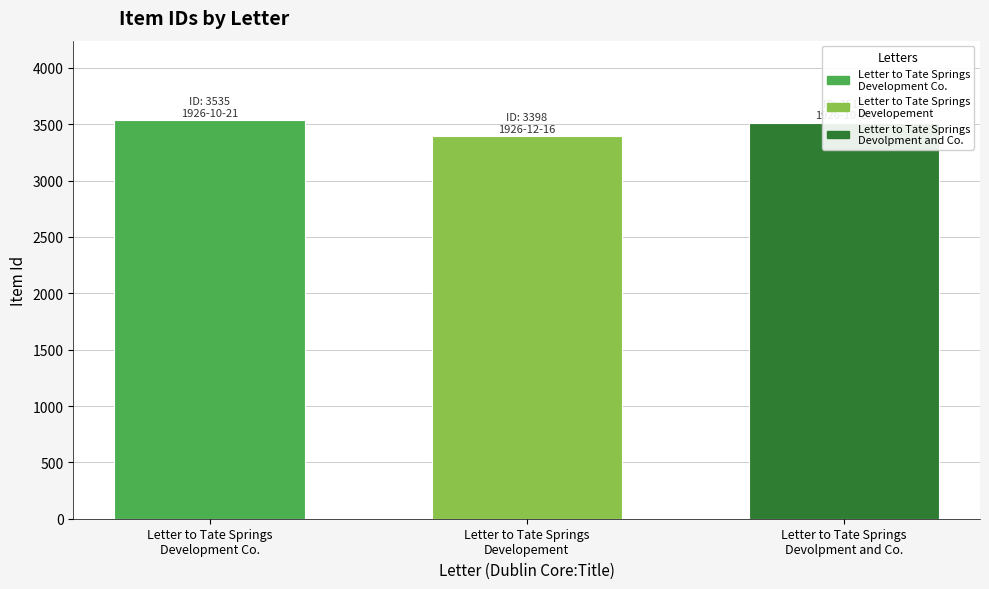

Approximately how many times larger is the value at Letter to Tate Springs
Devolpment and Co. compared to Letter to Tate Springs
Development Co.?

1.0